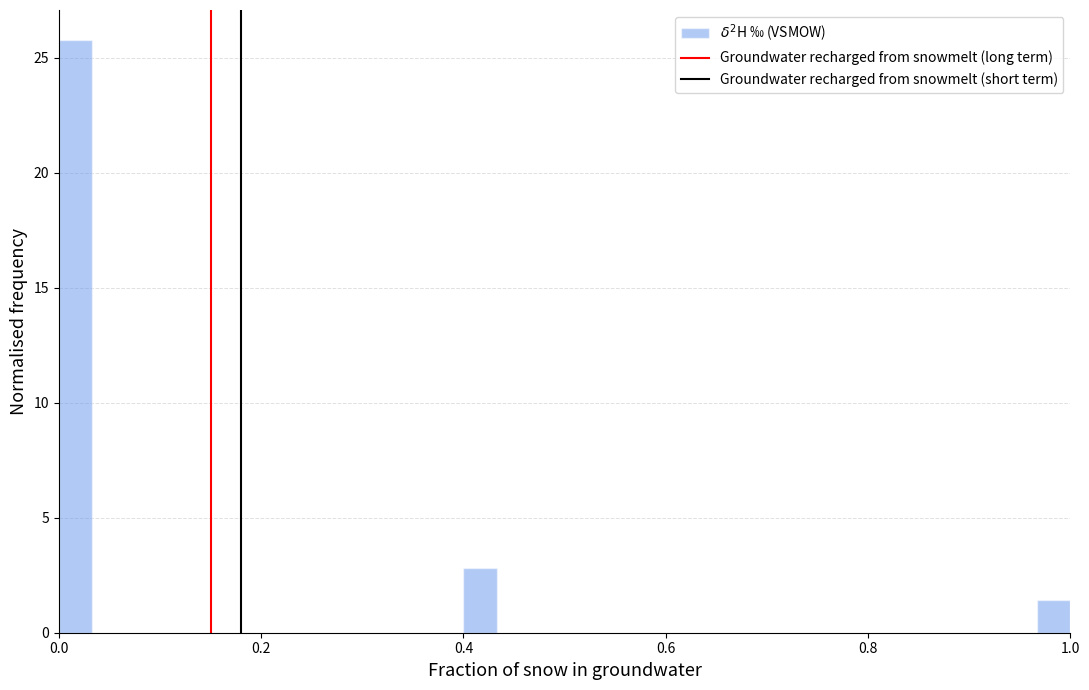

Read against the x-axis, roughly where is the centre of the tallest bar?

0.02